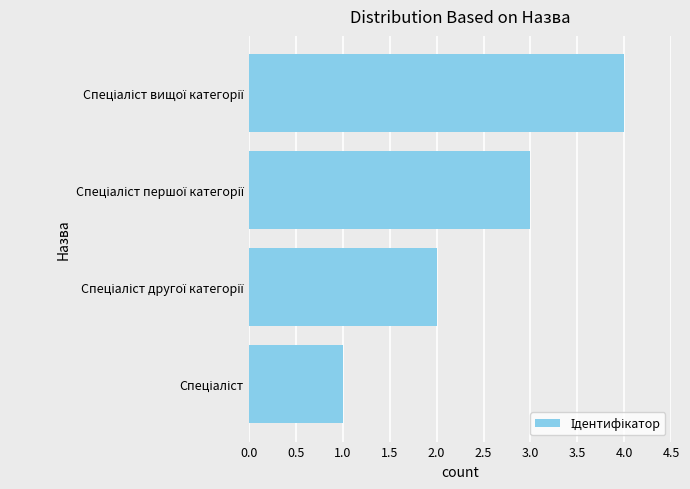

What is the sum of all values?

10